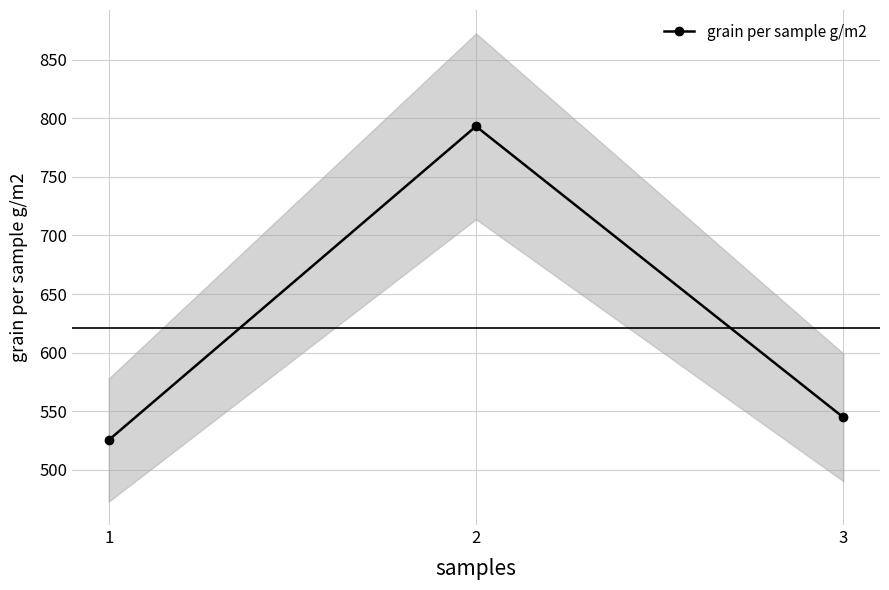

How many data points are less than 544?

1